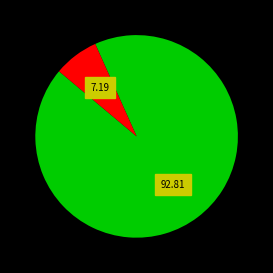

Is there a majority slice in this chart?

Yes